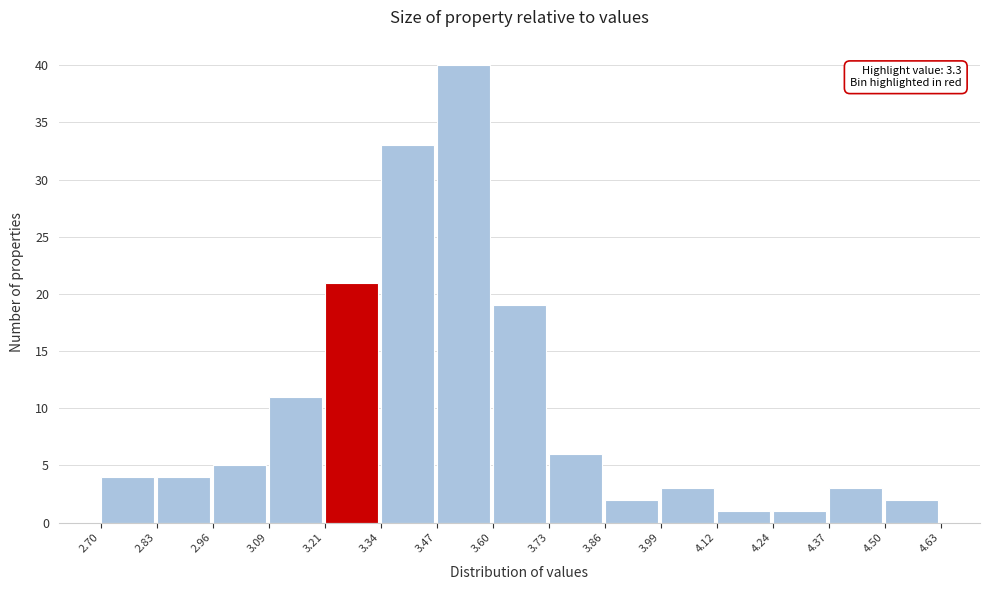

Which range on the x-axis has the tallest bar?

3.47 to 3.60